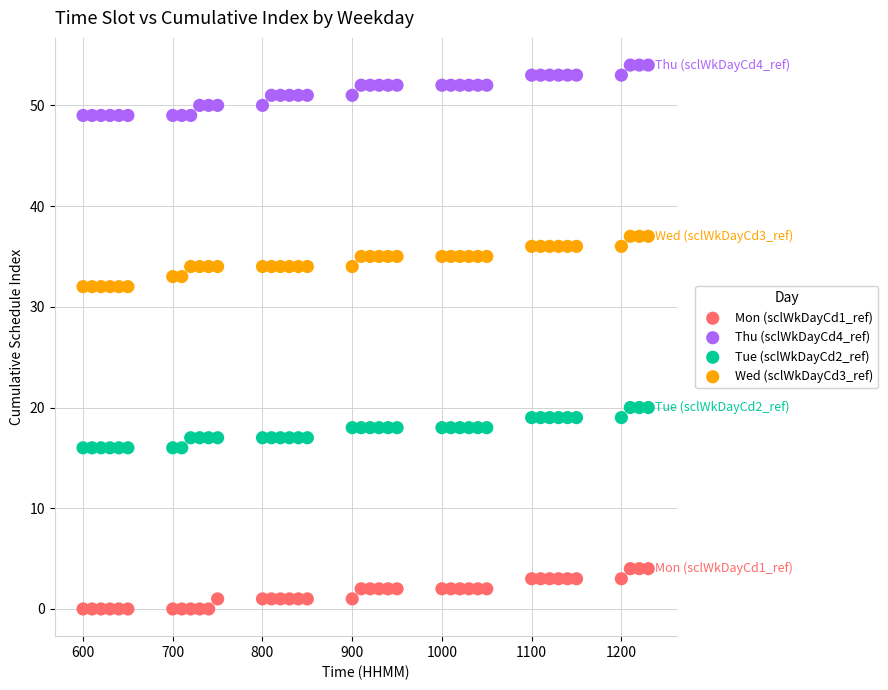

What is the X range (max minus min) for the scatter plot?

630